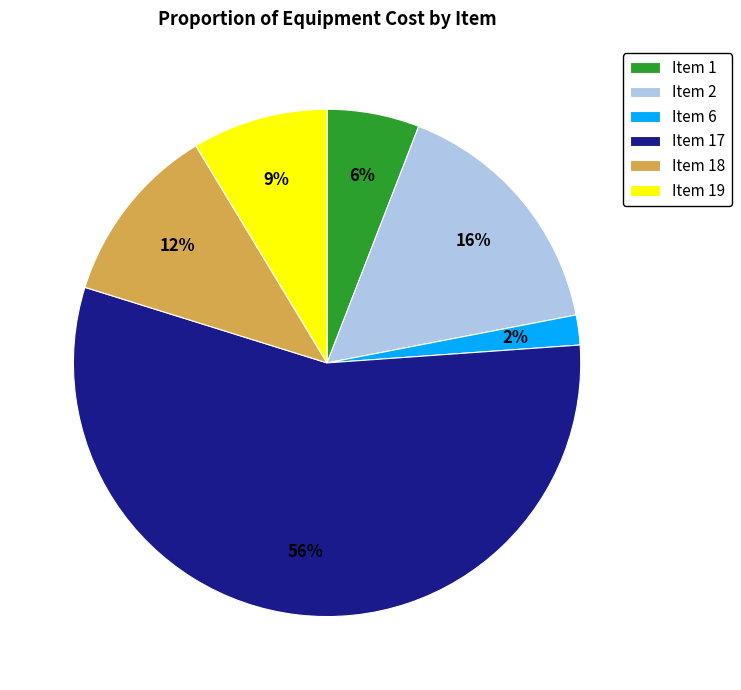

How many slices are in this pie chart?

6